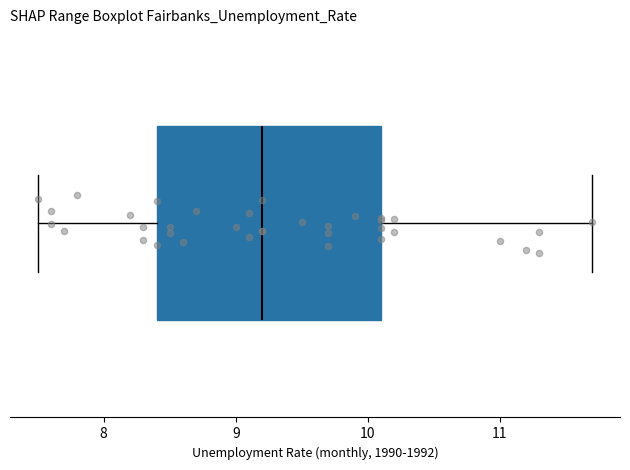

Read this box plot against the x-axis: the position of the median line, the range covered by the box, and the ends of both whiskers. The values are not printed on the chart, so give them approximately, as read against the axis.

median 9.2, box 8.4 to 10.1, whiskers 7.5 to 11.7